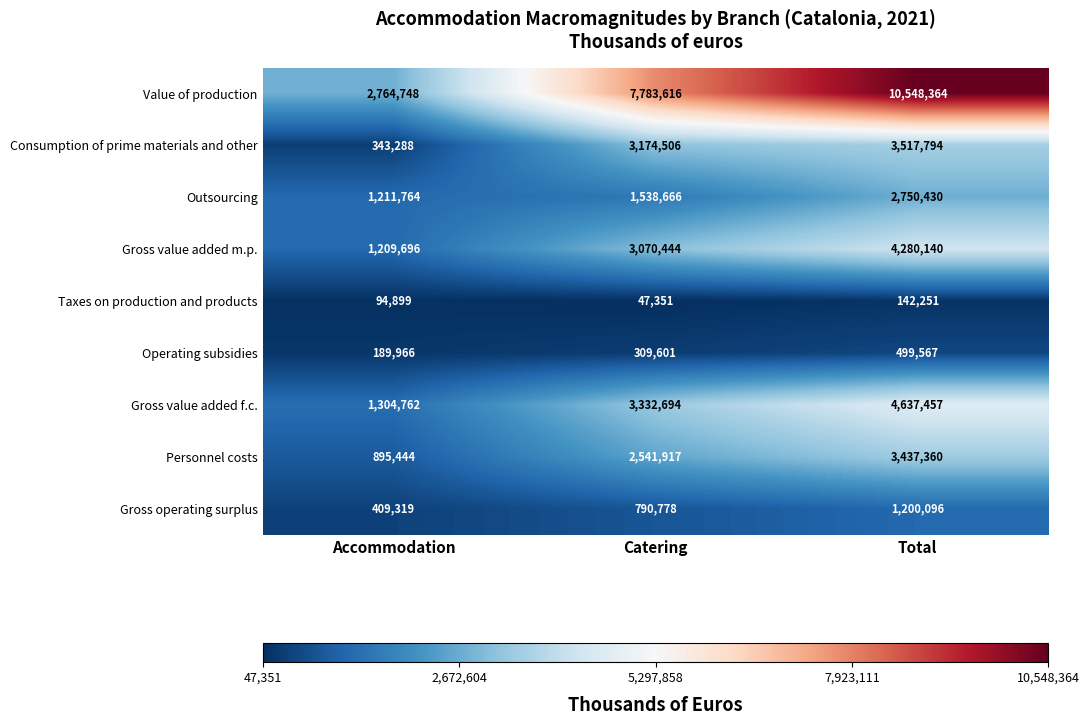

Which series has the widest spread of values?

Value of production